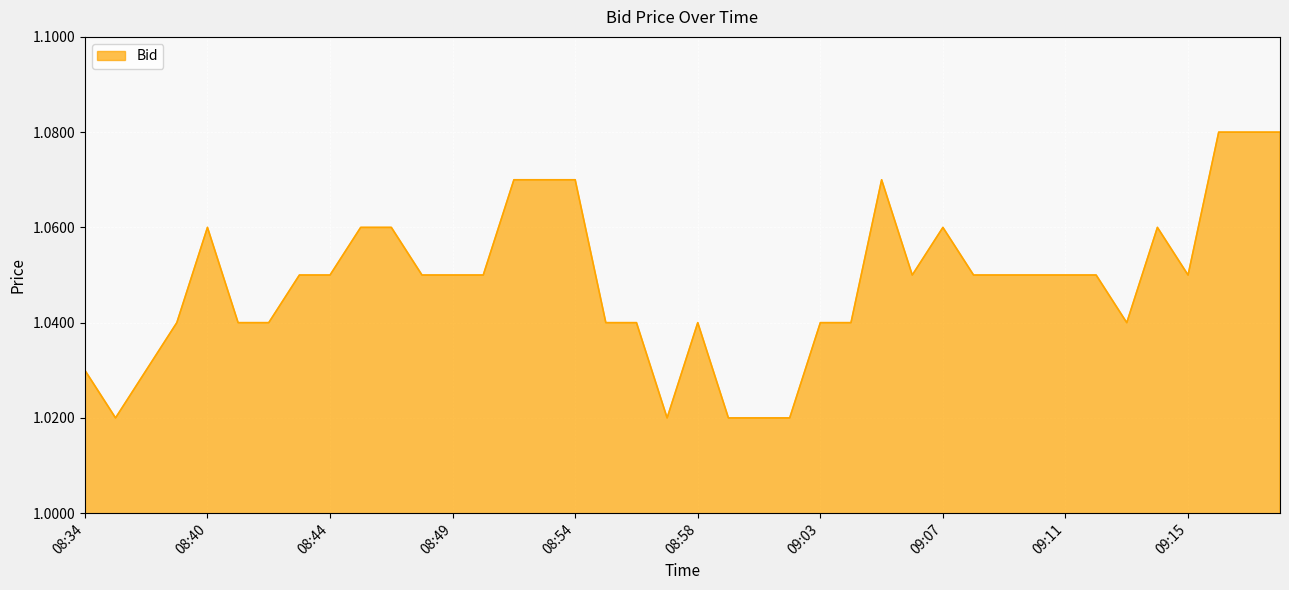

What is the greatest value displayed?

1.1